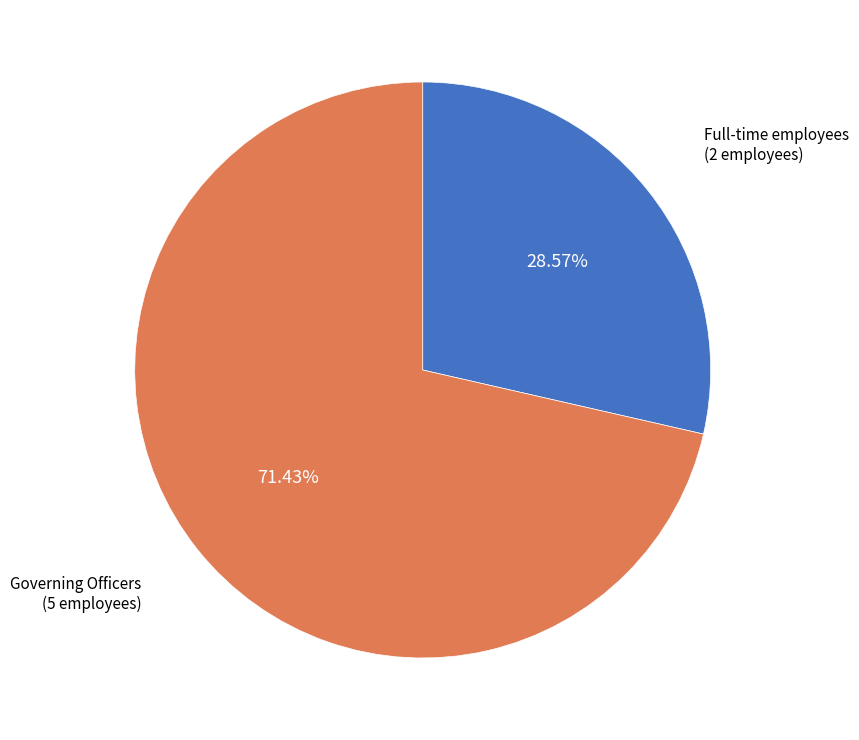

Does Governing Officers represent more than half of the total?

Yes